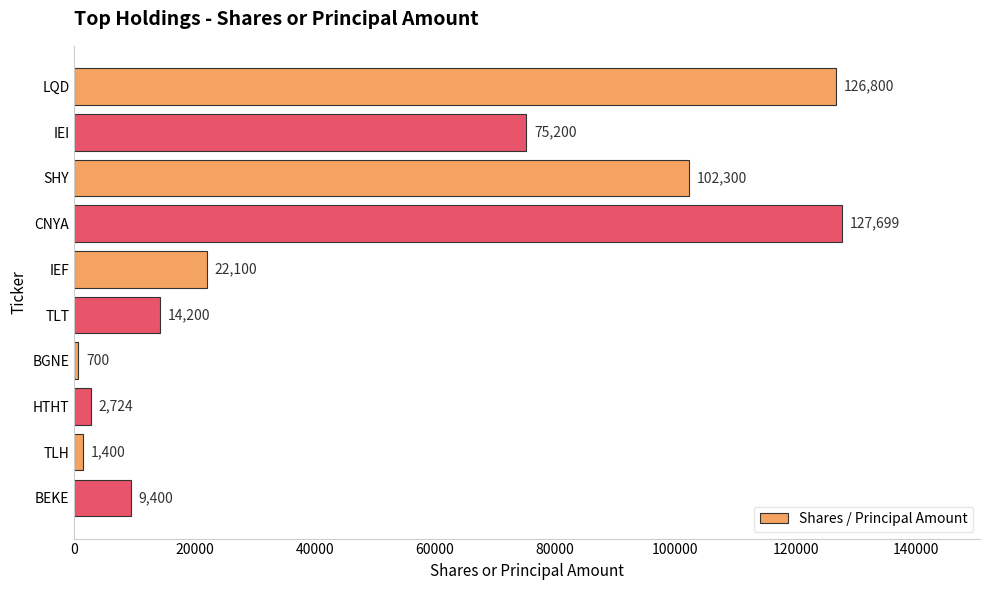

What is the minimum value shown in the chart?

700